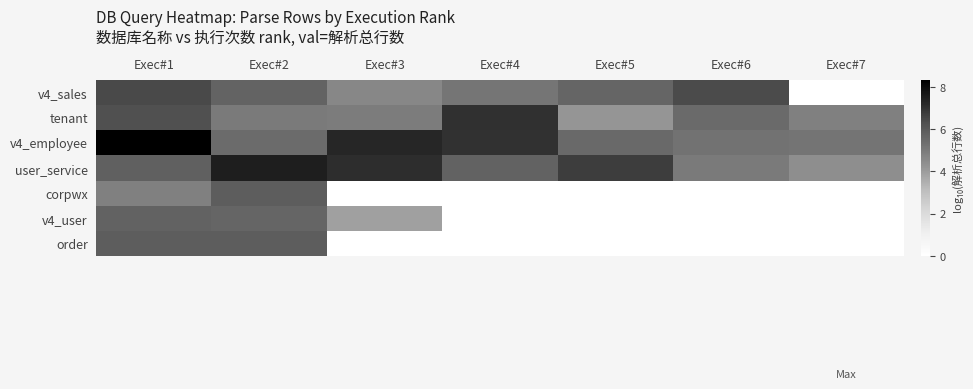

Rank the series at Exec#4 from highest to lowest value.

tenant, v4_employee, user_service, v4_sales, corpwx, v4_user, order